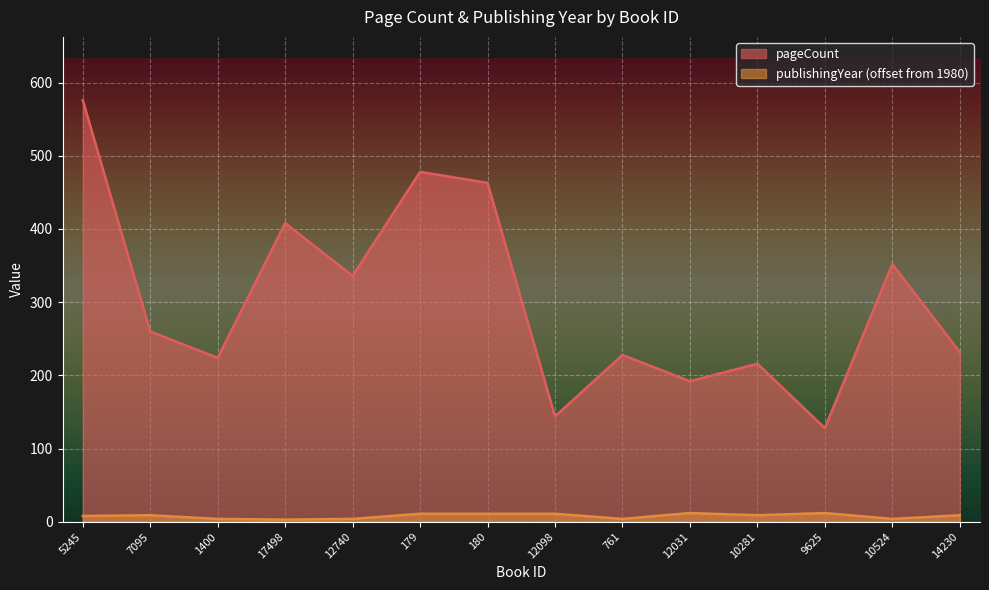

List the series in order of their overall mean, highest first.

pageCount, publishingYear (offset from 1980)